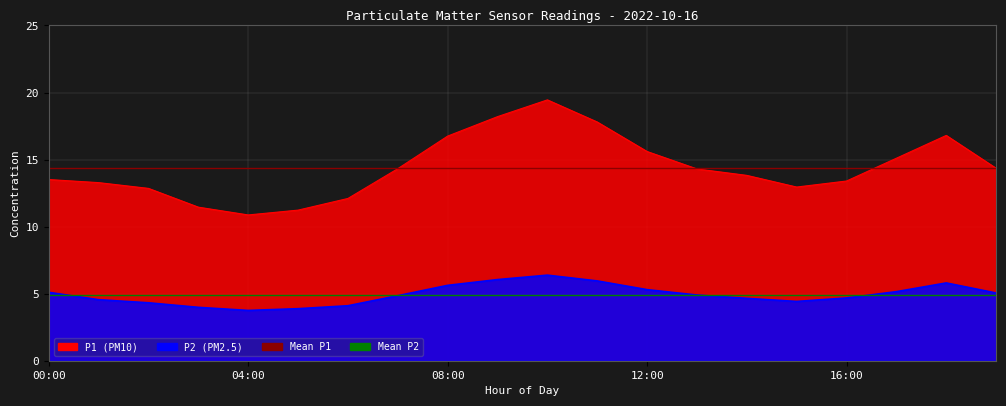

Is it true that Mean P2 equals 4.9 at 04:00?

True